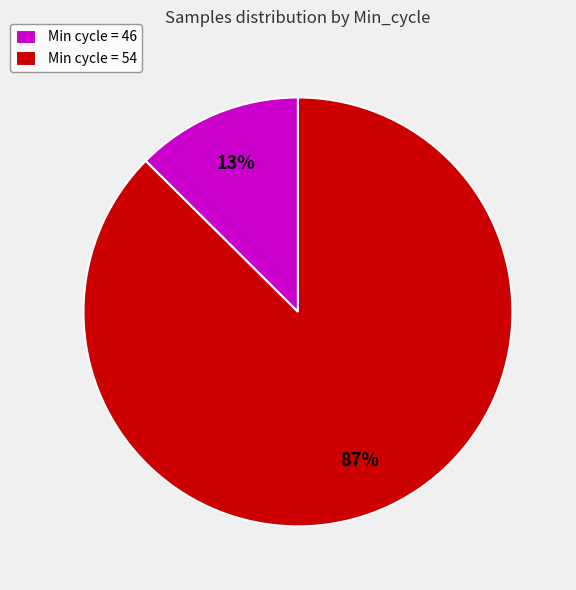

What is the largest slice in the pie chart?

Min cycle = 54